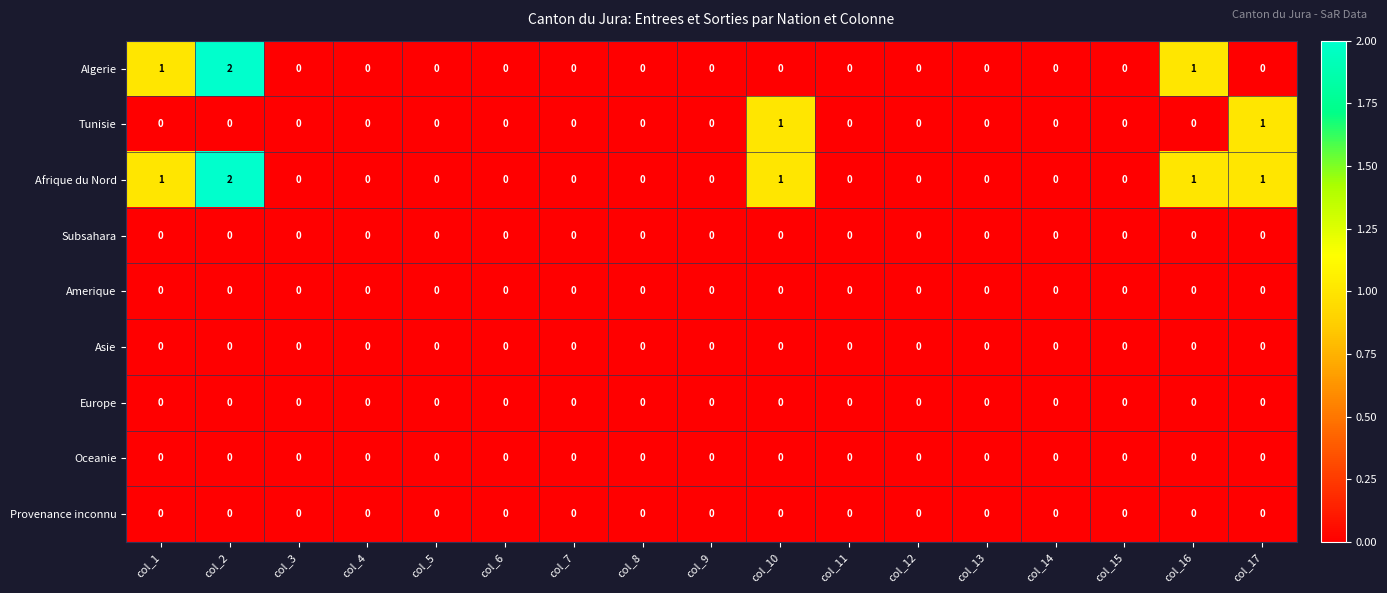

At which category is the sum across all series the highest?

col_2